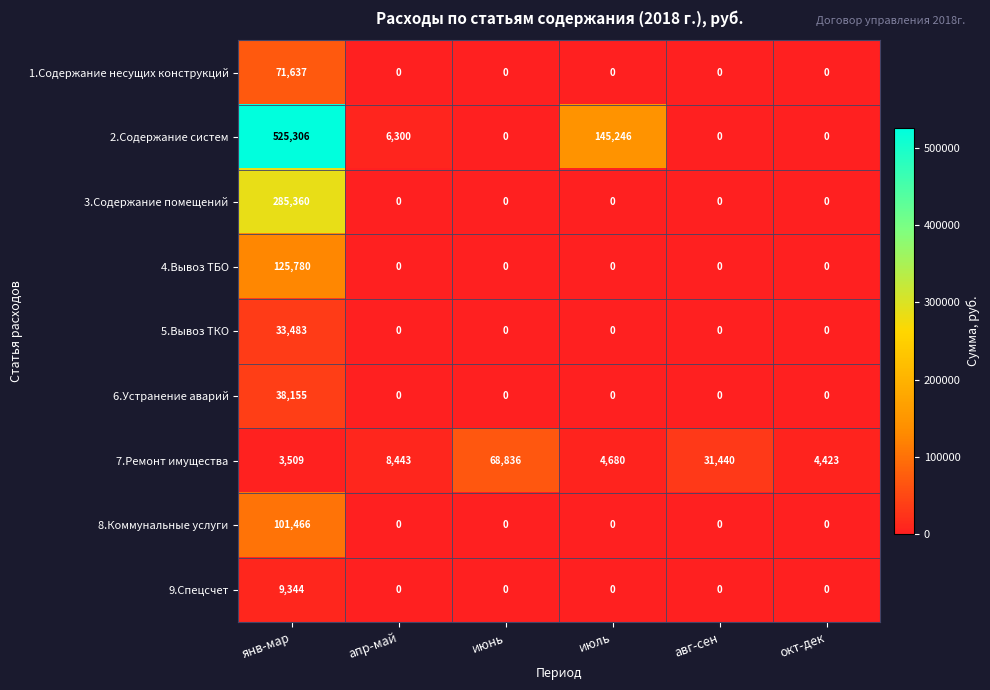

What is the total value across all series at июнь?

68836